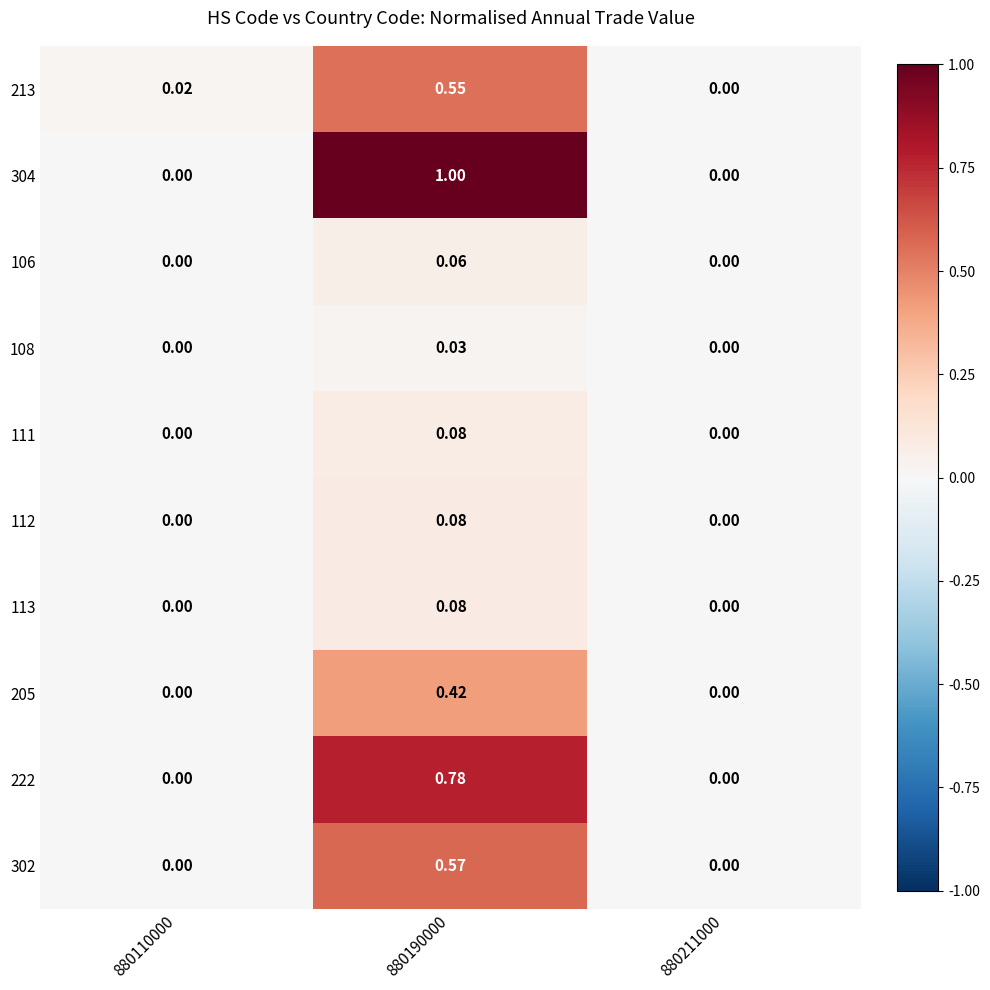

Which series has the largest total across all categories?

304